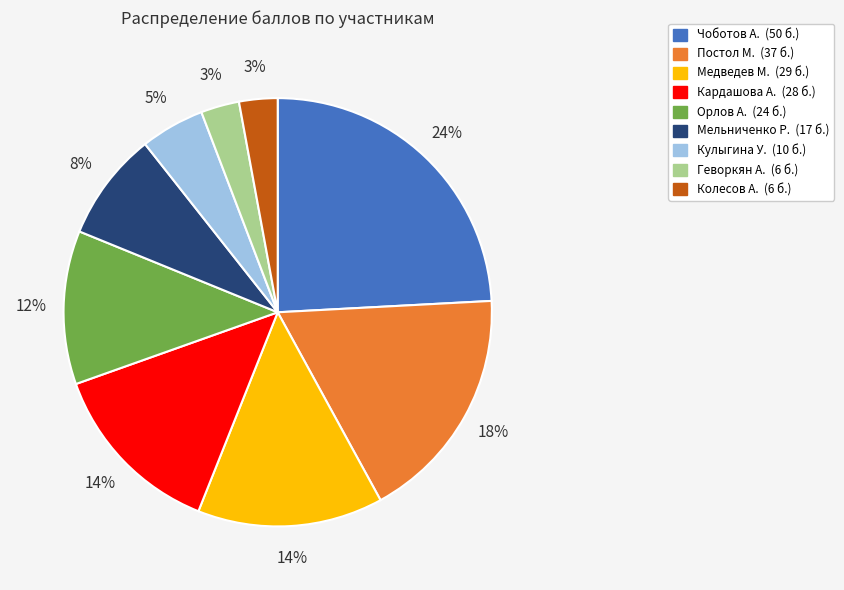

Does Колесов А. represent more than half of the total?

No